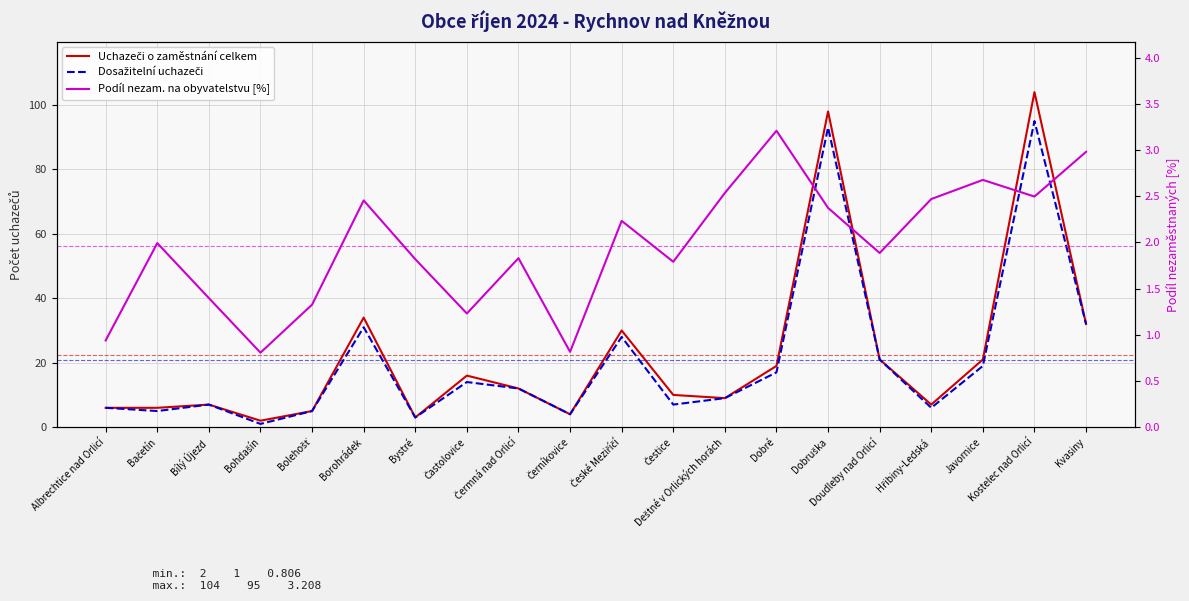

At which label is Uchazeči o zaměstnání celkem closest to 53?

Borohrádek